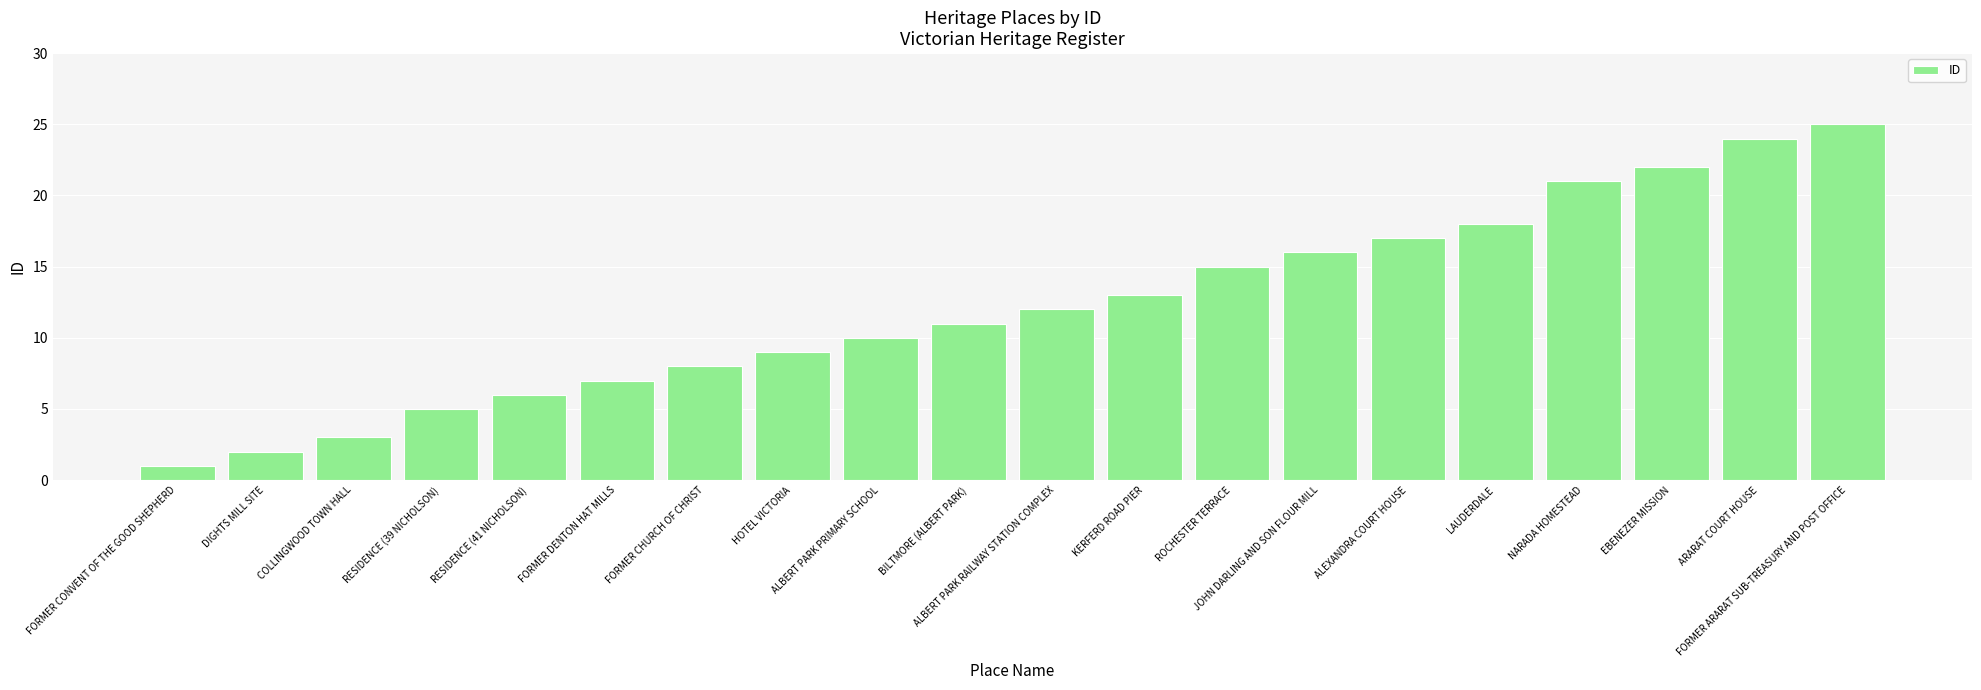

Does the chart contain stacked bars?

No